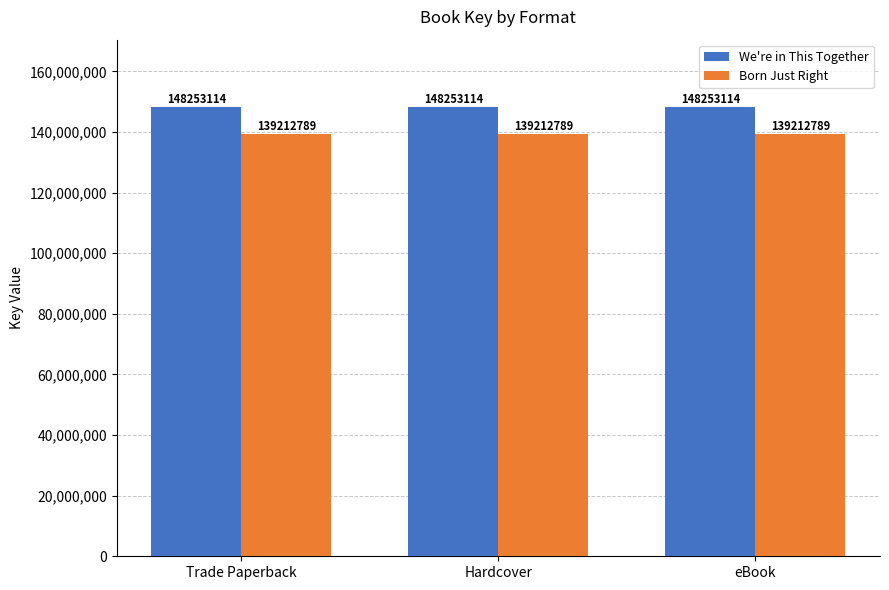

What value does the We're in This Together series have at Trade Paperback?

148253114